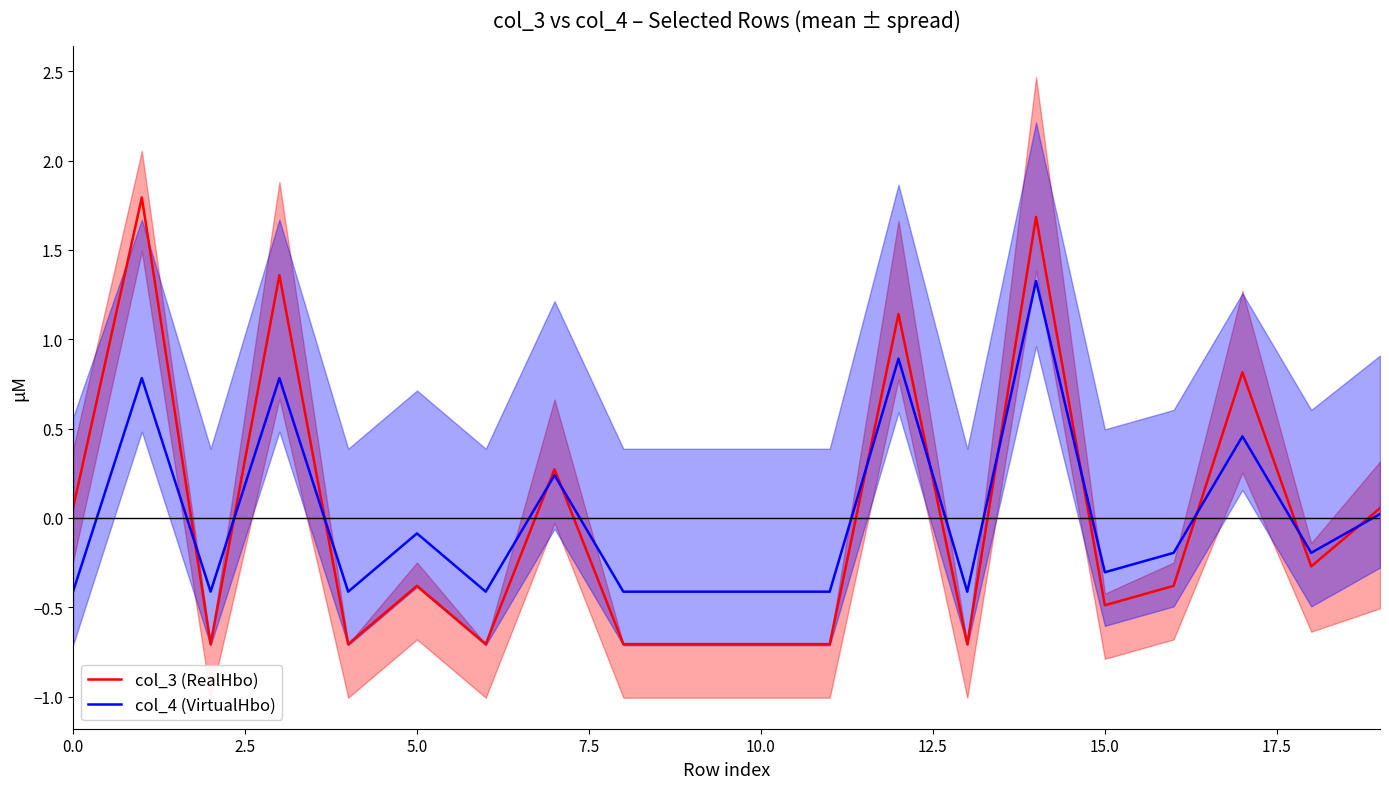

How many negative values does the col_4 (VirtualHbo) series have?

13